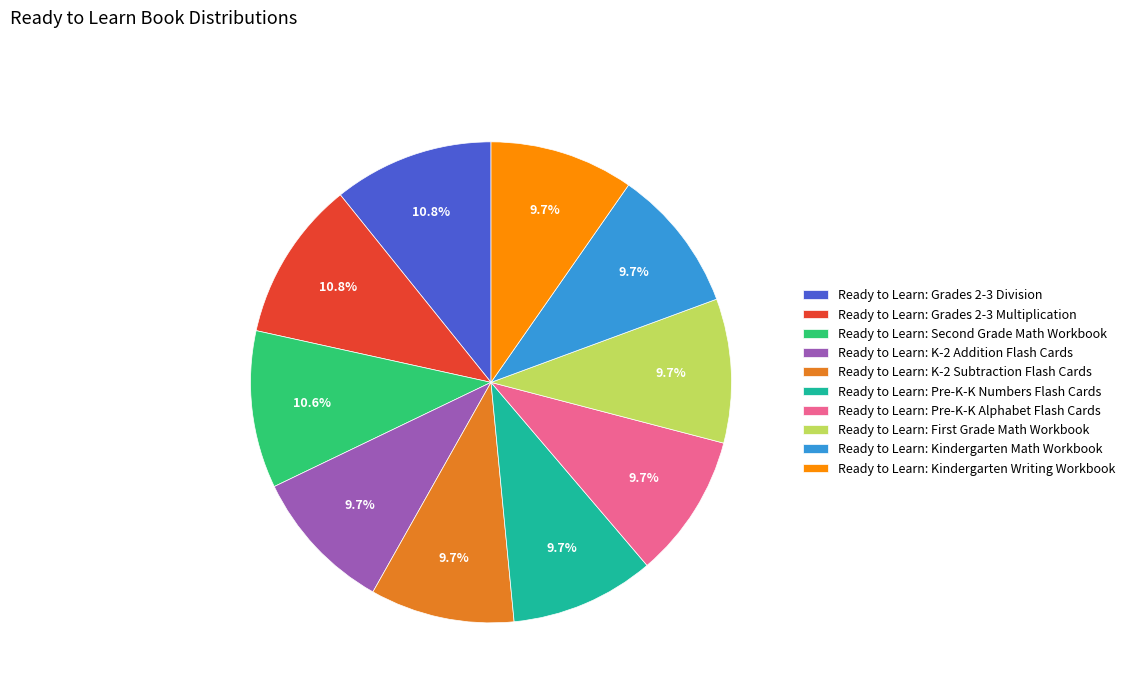

To the nearest percent, what percentage of the pie is Ready to Learn: Kindergarten Math Workbook?

10%